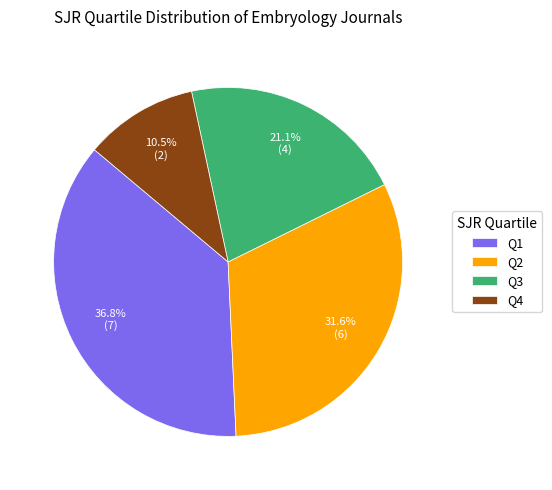

To the nearest percent, what is the difference between the largest and smallest slice percentages?

26%